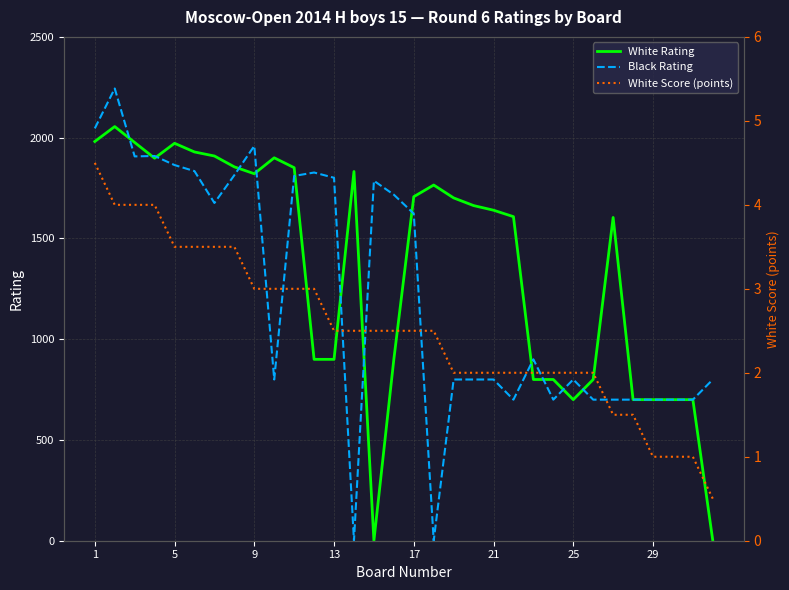

What are all the series names shown in the legend?

White Rating, Black Rating, White Score (points)